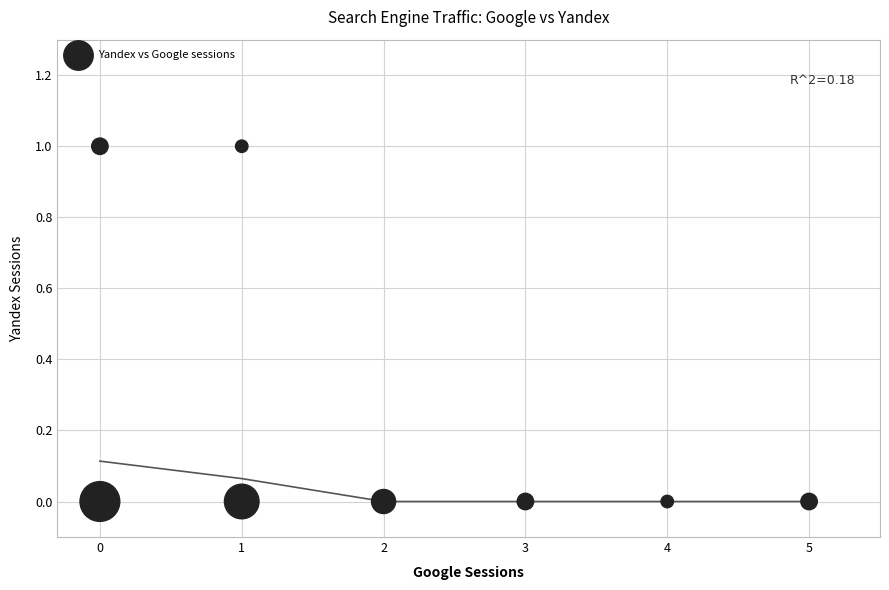

What is the range of X values (max minus min)?

5